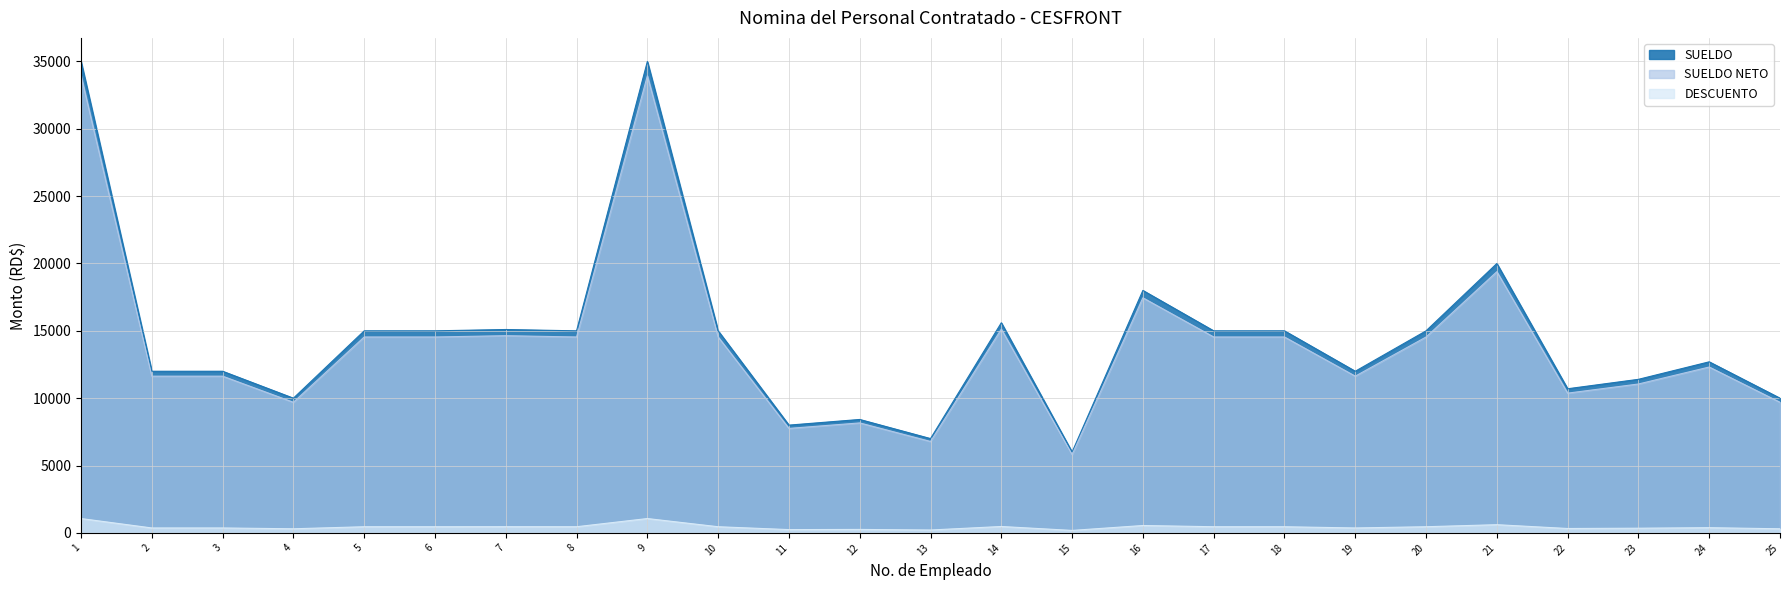

What is the difference between the maximum and minimum values in the DESCUENTO series?

29000.0